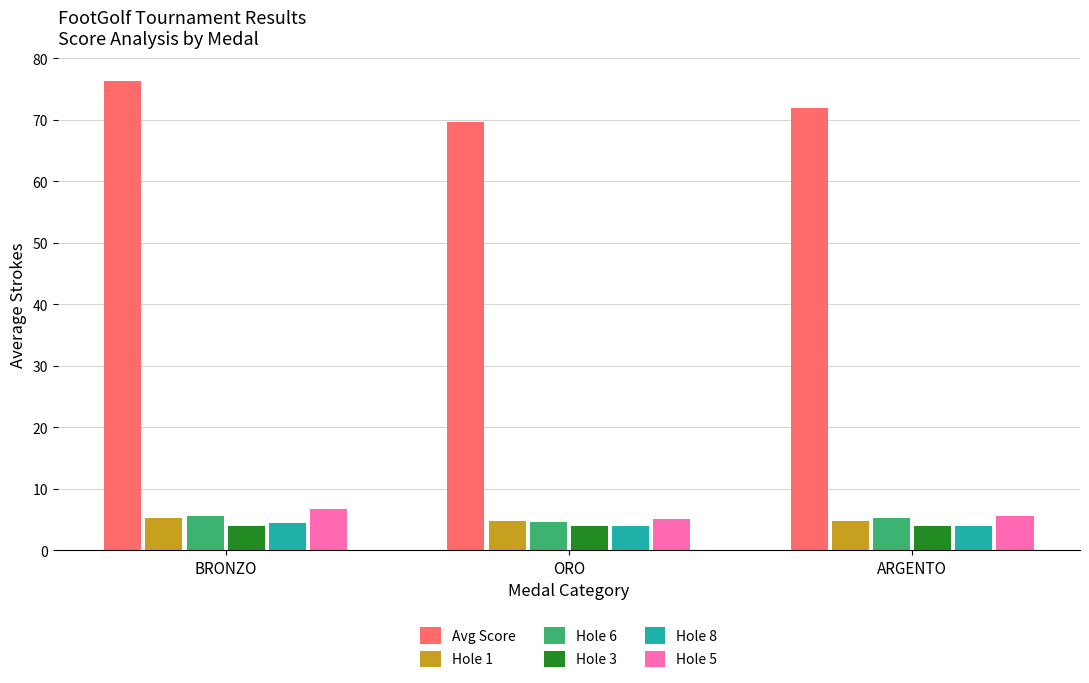

Which category has the highest value in the Hole 5 series?

BRONZO